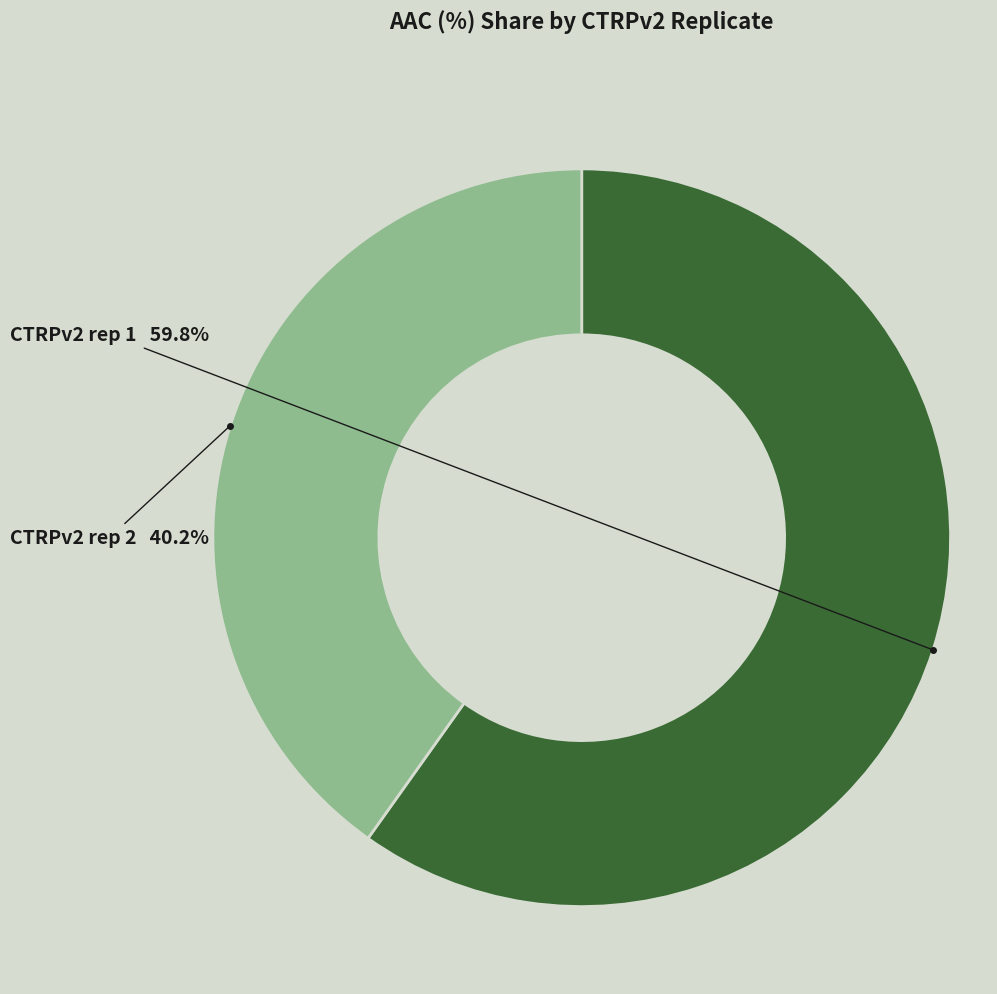

What percentage is the CTRPv2 rep 1 slice, to the nearest percent?

60%